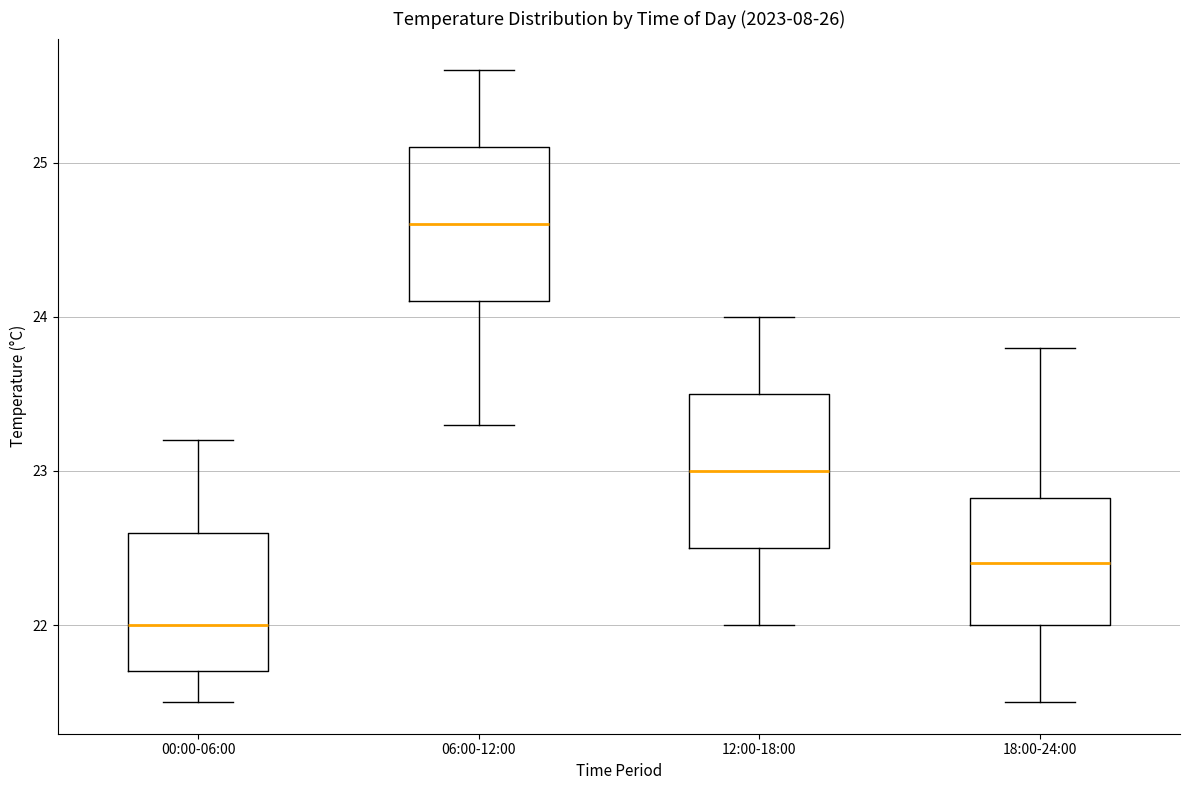

Reading left to right, transcribe this box plot: for each box, give where its median line is, the range the box spans, and where its two whiskers end, as read against the y-axis. The values are not printed on the chart, so give them approximately, as read against the axis.

00:00-06:00: median 22.0, box 21.7 to 22.6, whiskers 21.5 to 23.2
06:00-12:00: median 24.6, box 24.1 to 25.1, whiskers 23.3 to 25.6
12:00-18:00: median 23.0, box 22.5 to 23.5, whiskers 22.0 to 24.0
18:00-24:00: median 22.4, box 22.0 to 22.8, whiskers 21.5 to 23.8